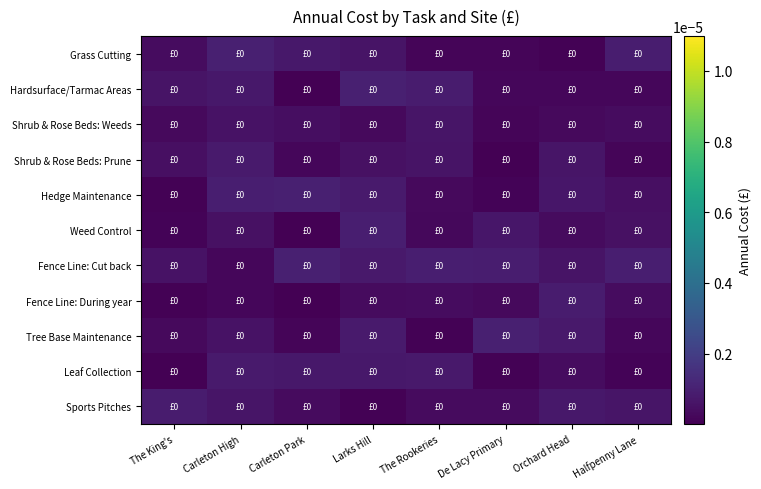

How many series are shown in this chart?

11